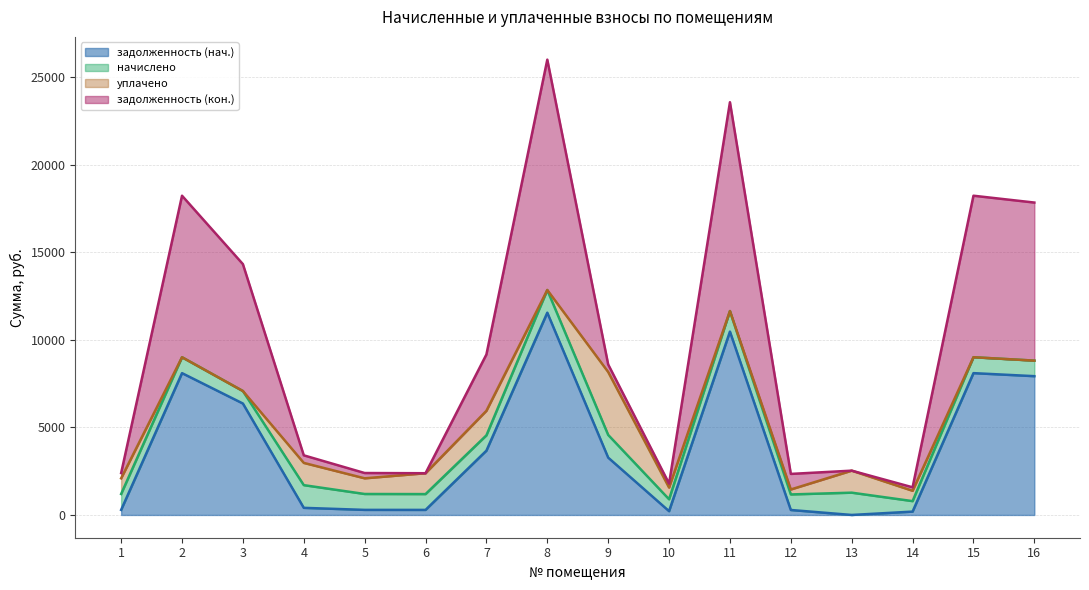

The задолженность (нач.) series shows 4352.7 at 15. True or false?

False